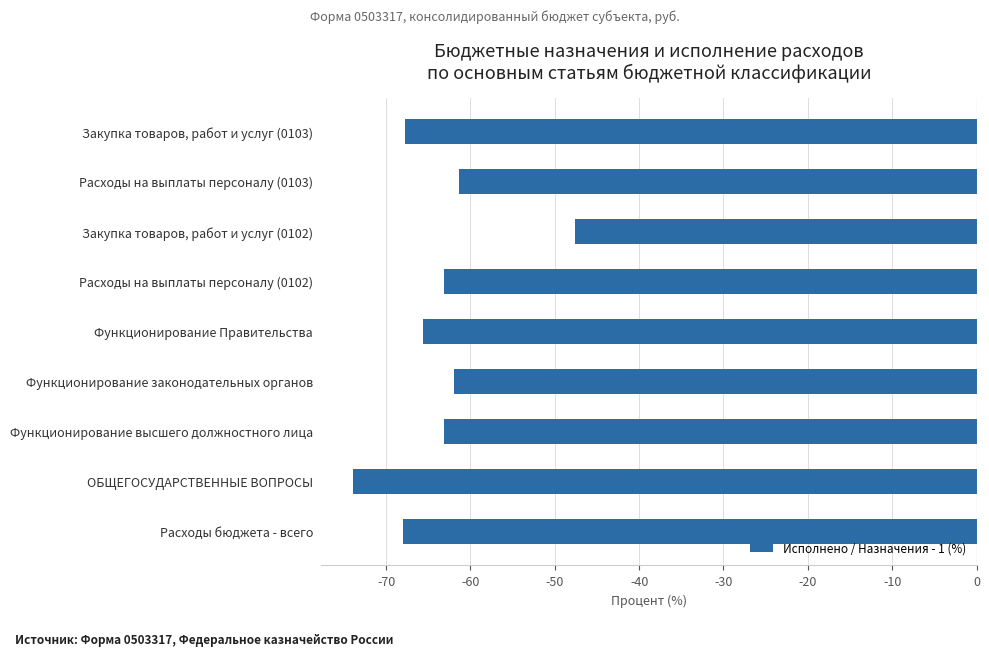

The chart shows a value of -14.4 at Функционирование законодательных органов. True or false?

False